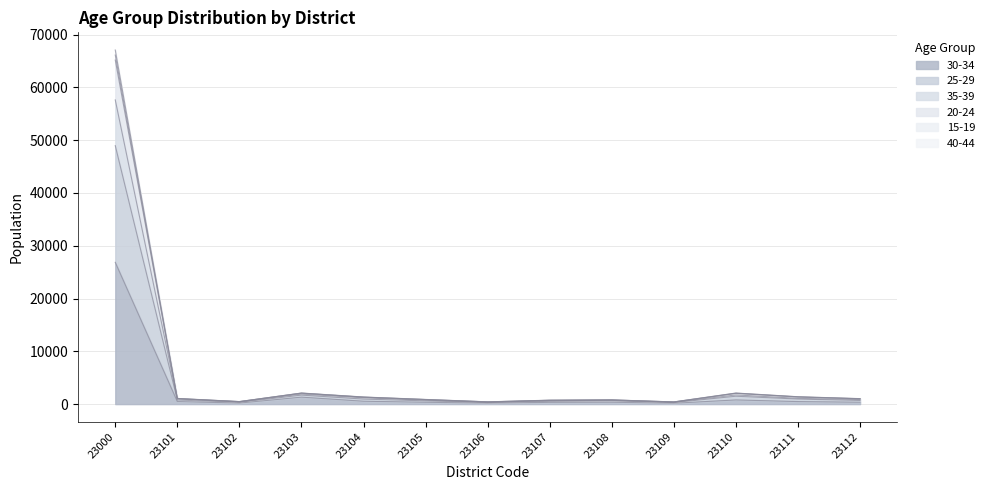

The value of 30-34 at 23000 is 26862. True or false?

True